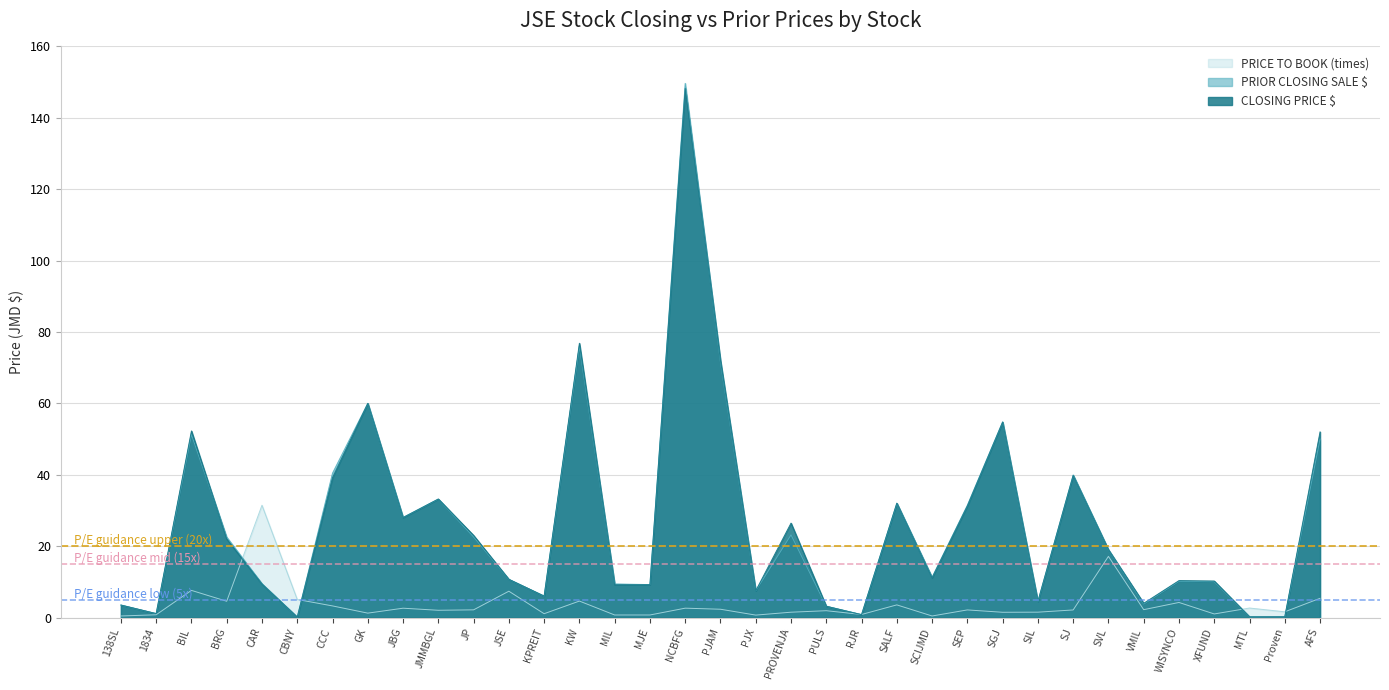

At which category is the sum across all series the highest?

NCBFG